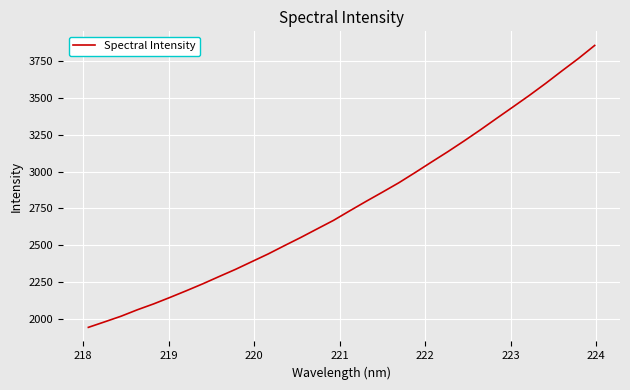

What is the maximum value shown in the chart?

3858.1